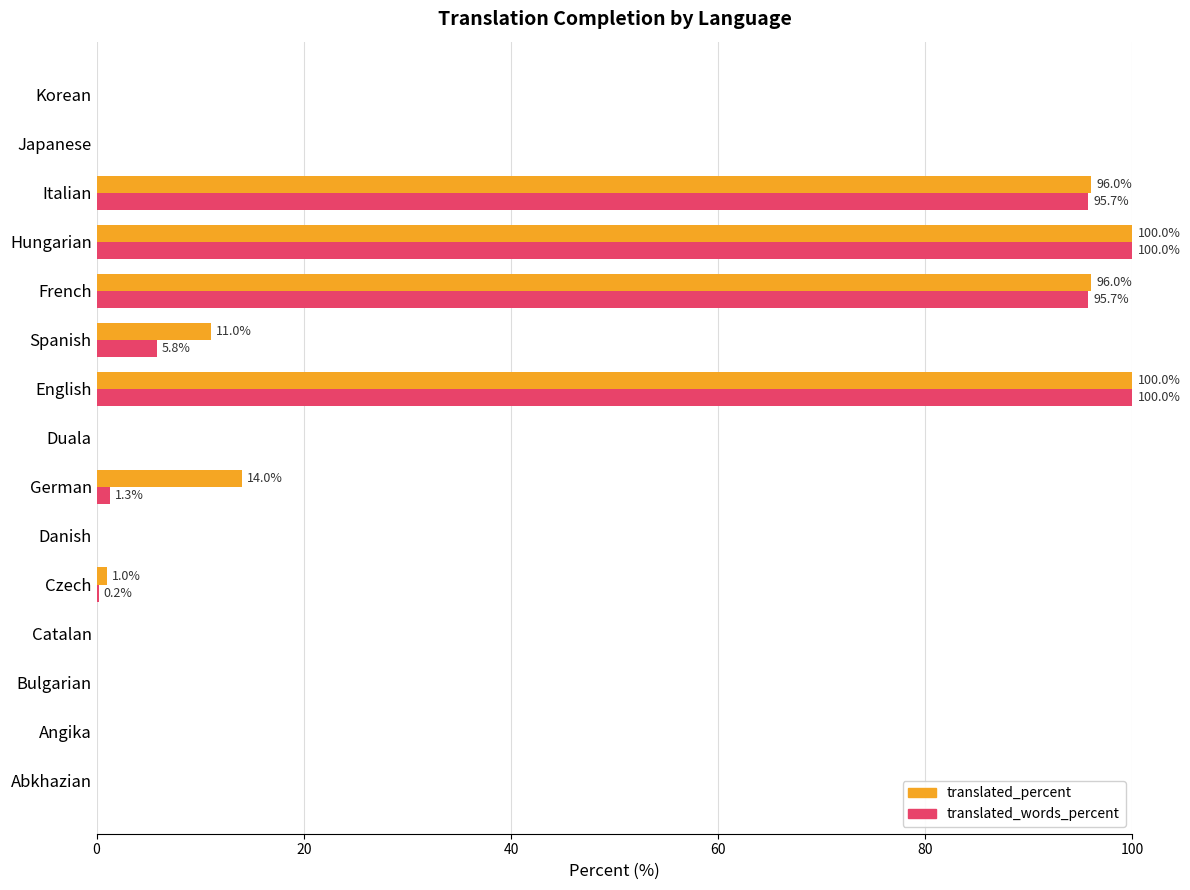

Read the translated_percent value at Hungarian.

100.0